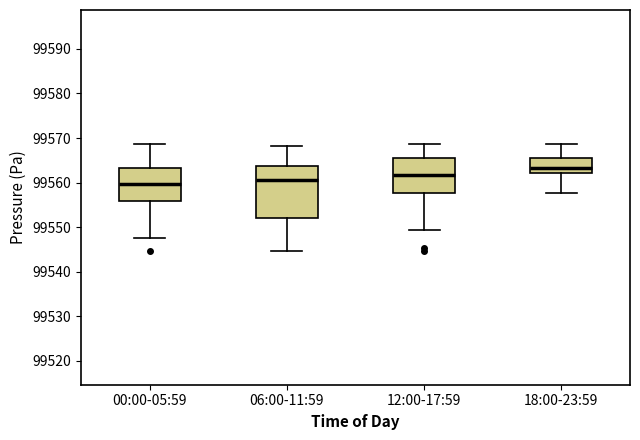

Comparing the boxes themselves (not the whiskers), which one is the tallest?

06:00-11:59